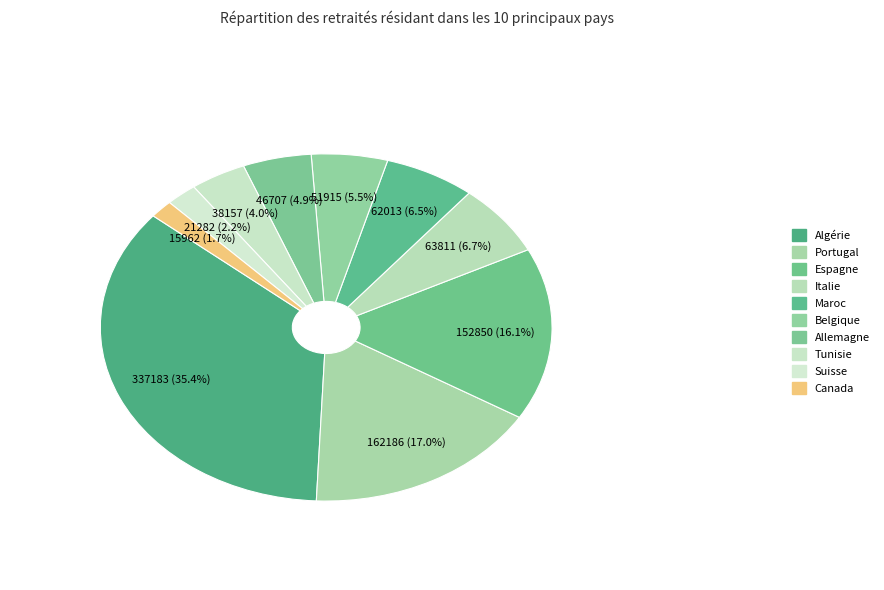

What is the largest slice in the pie chart?

Algérie